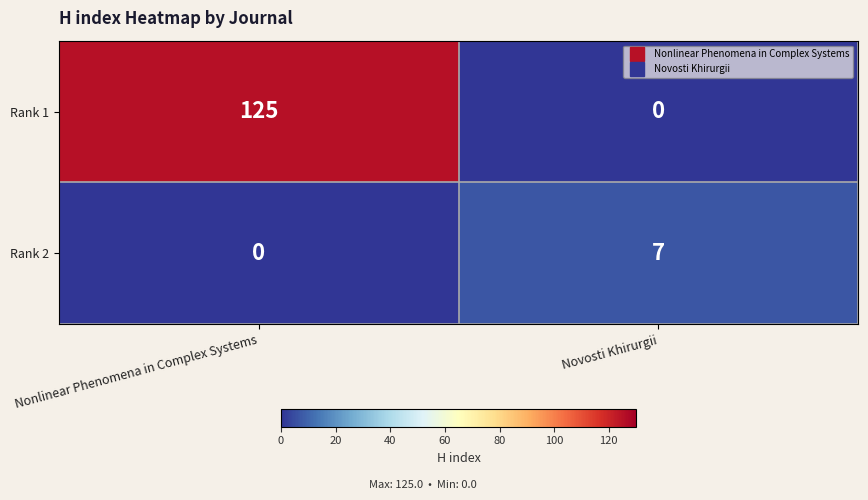

List the series in order of their peak value, highest first.

Rank 1, Rank 2